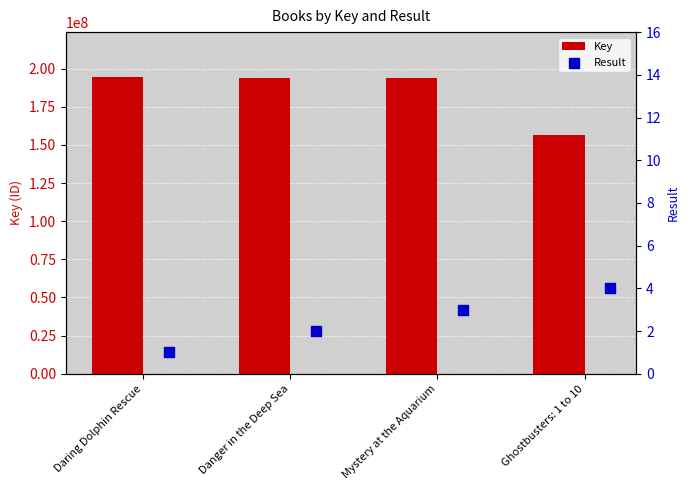

Which series reaches the maximum Y coordinate?

Key